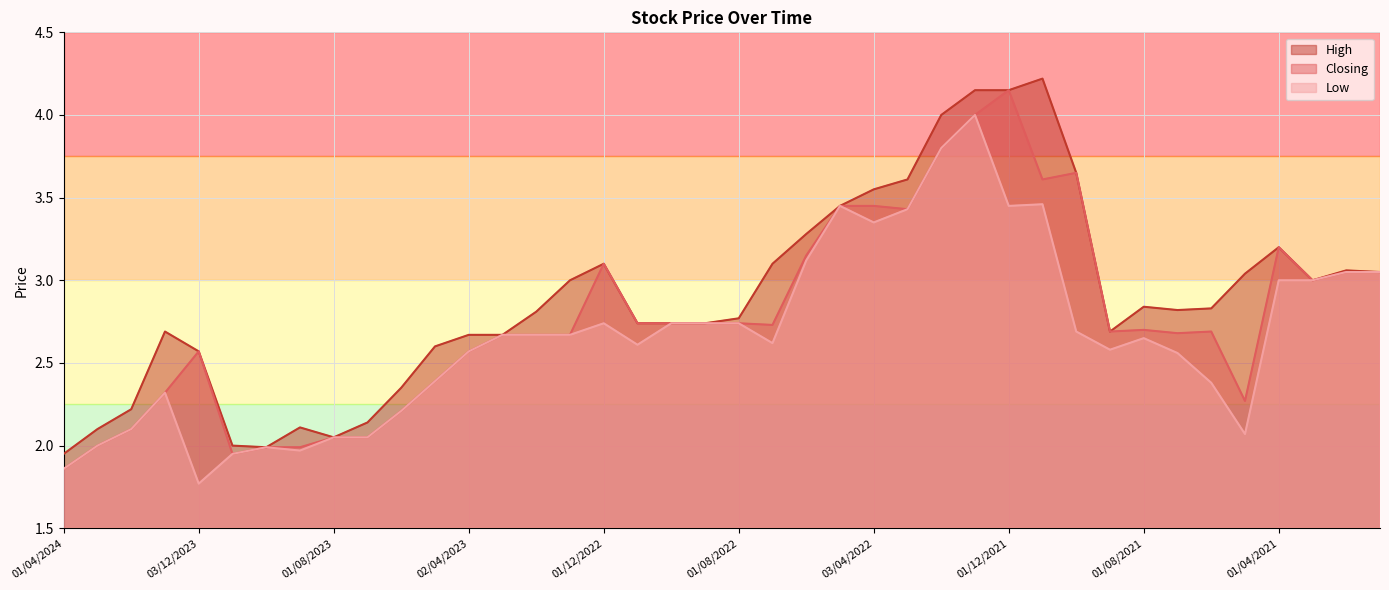

What are all the series names shown in the legend?

High, Closing, Low